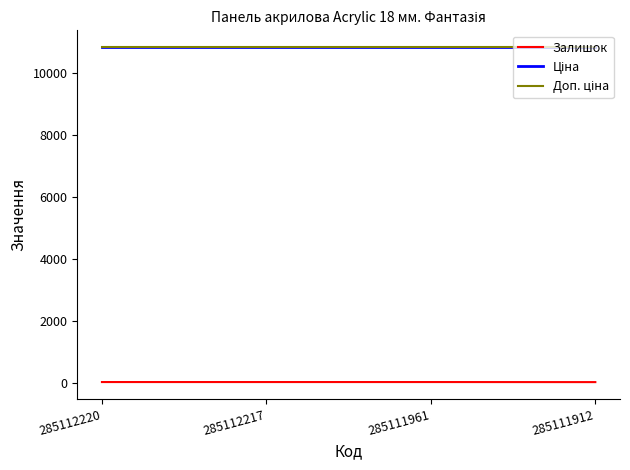

Reading left to right, extract all data points from this chart.

Залишок: 17.0	17.0	17.0	15.0
Ціна: 10840.1	10840.1	10840.1	10840.1
Доп. ціна: 10840.1	10840.1	10840.1	10840.1